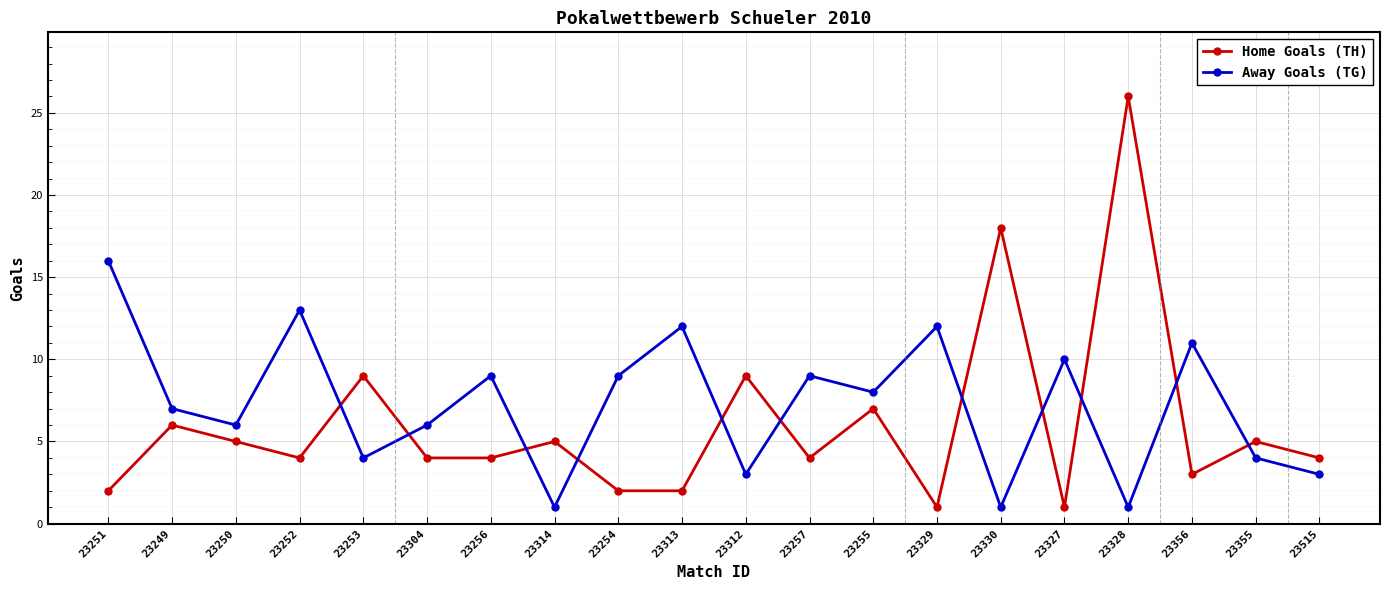

What is the sum of the Home Goals (TH) values at 23252 and 23327?

5